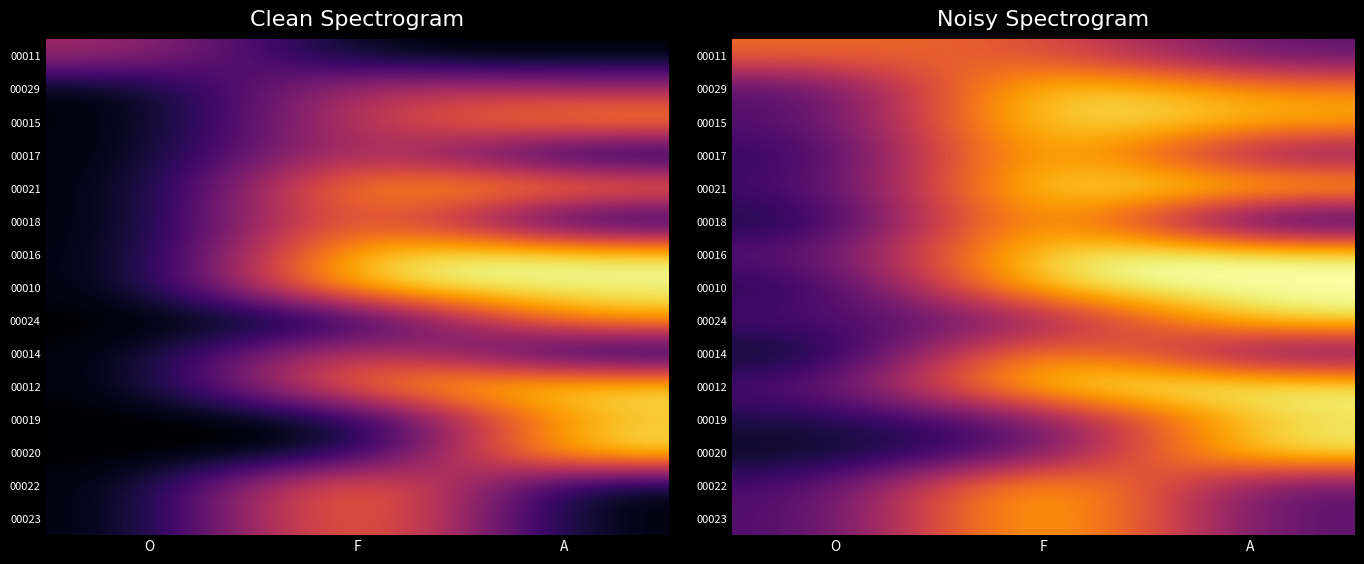

How many categories are shown in the chart?

3